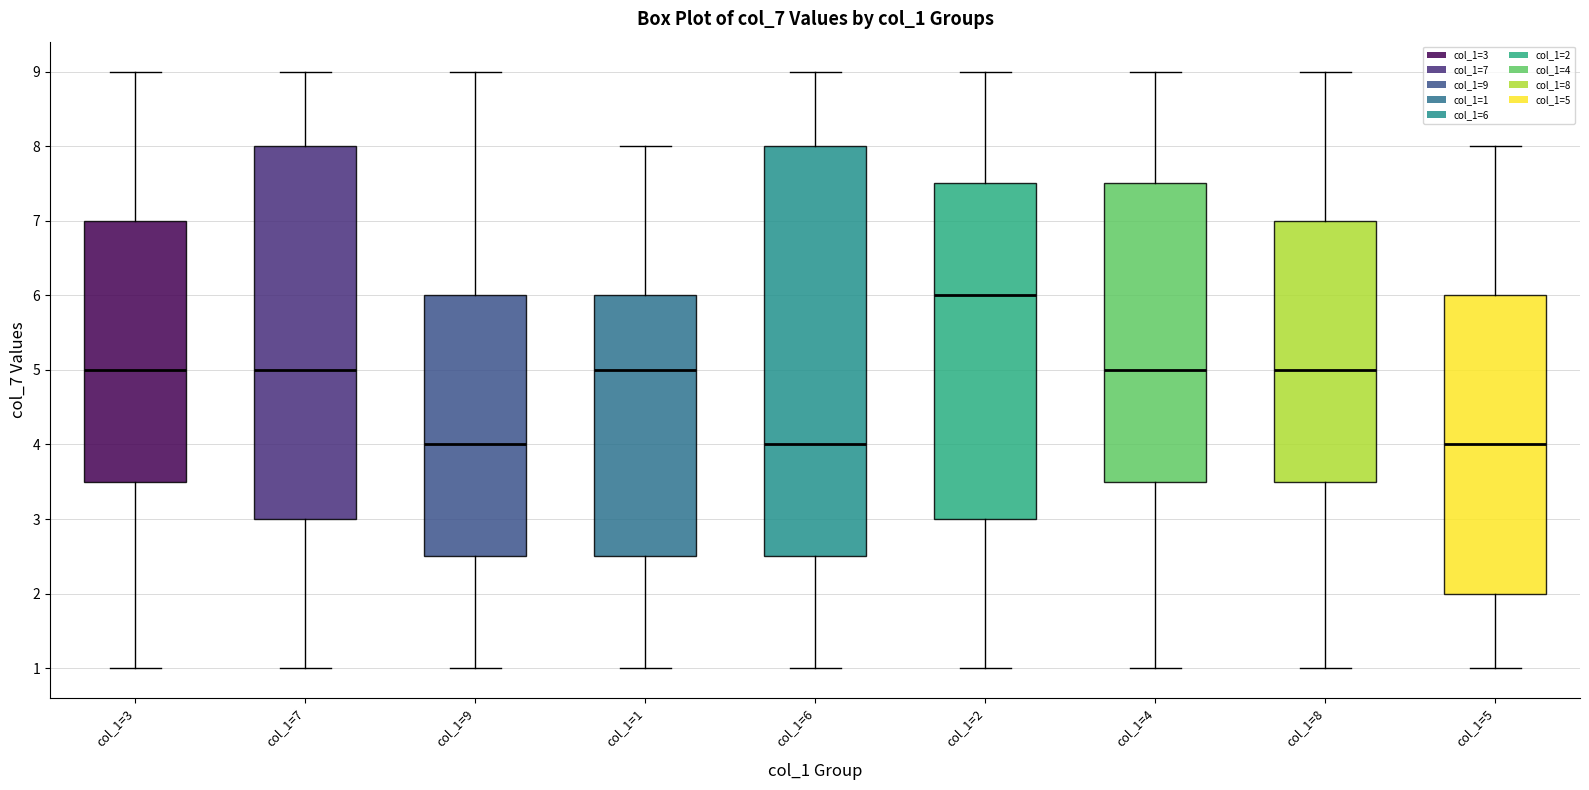

Where does the lower whisker of the box for col_1=8 end on the y-axis? The values are not printed on the chart, so give them approximately, as read against the axis.

1.0